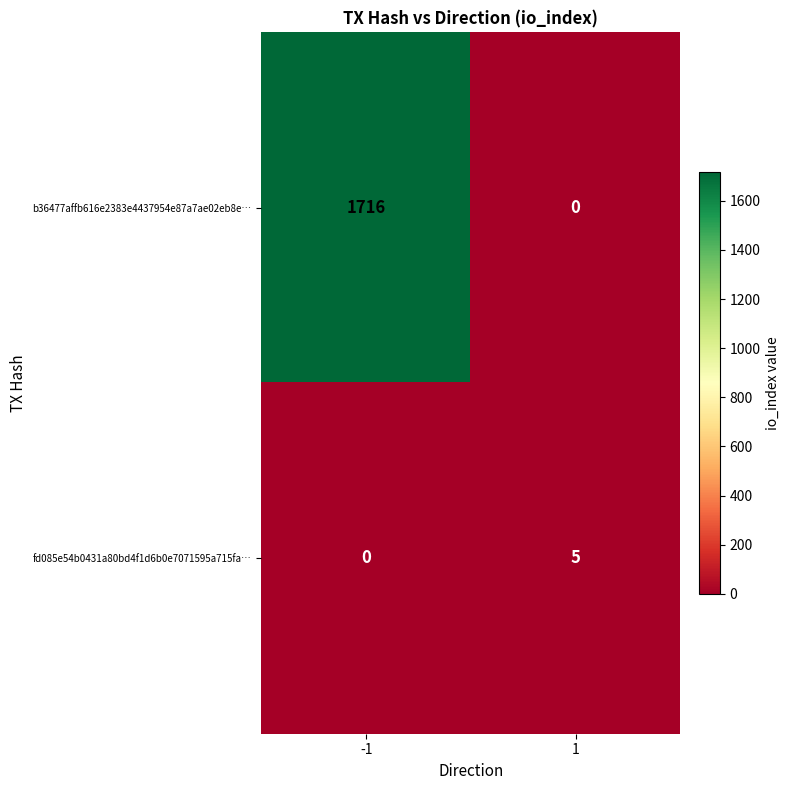

Which series has the largest total across all categories?

b36477affb616e2383e4437954e87a7ae02eb8e…